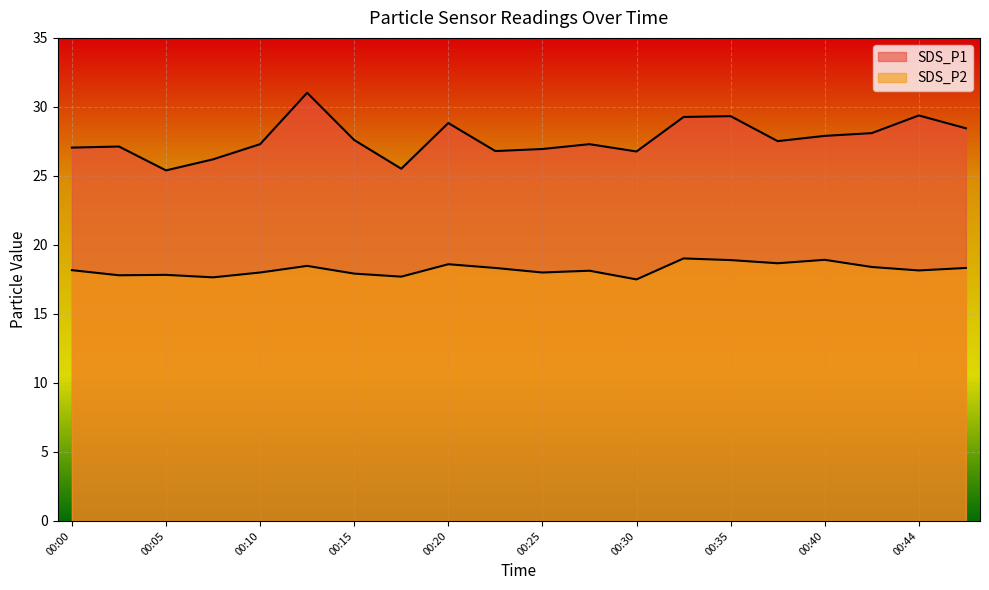

How many lines are shown in the chart?

2